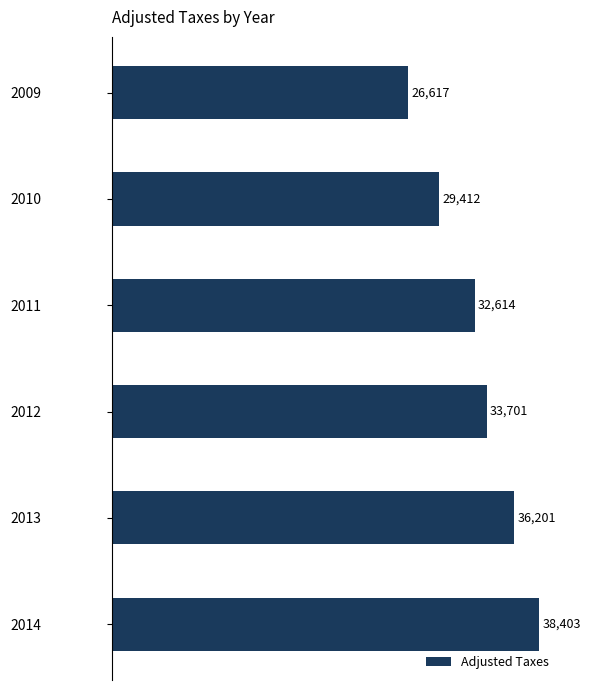

Does the chart contain any negative values?

No